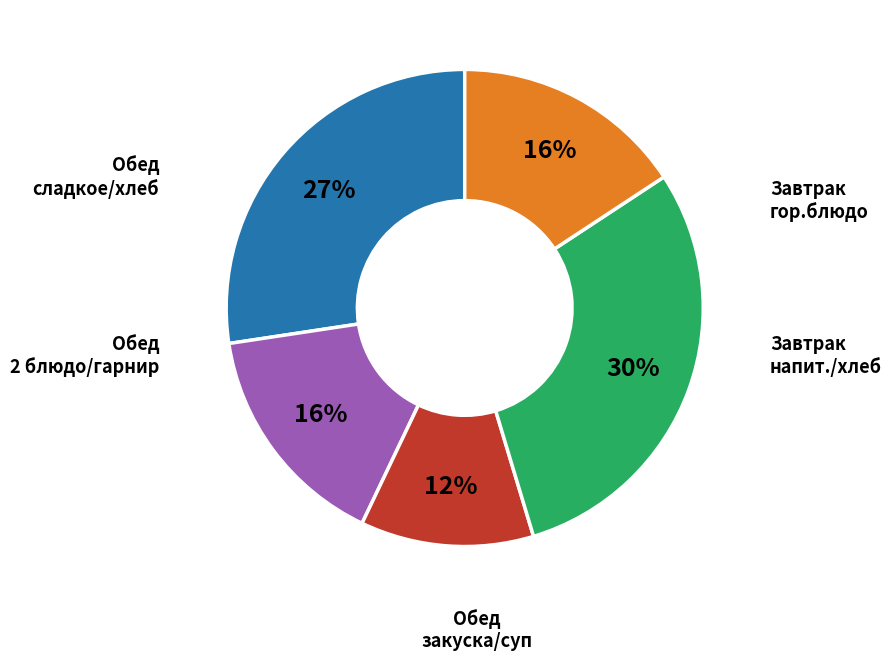

To the nearest percent, what is the difference between the largest and smallest slice percentages?

18%